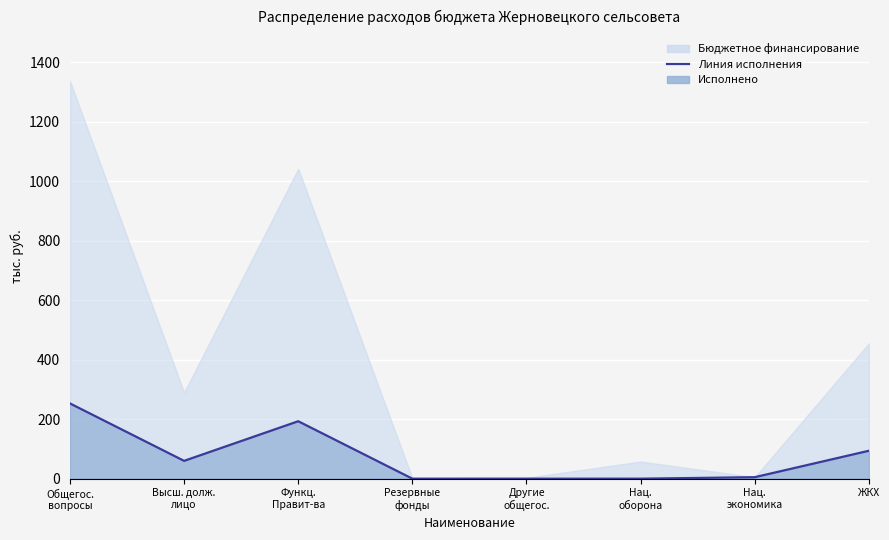

Is it true that the value at Нац.
оборона is 124.0?

False